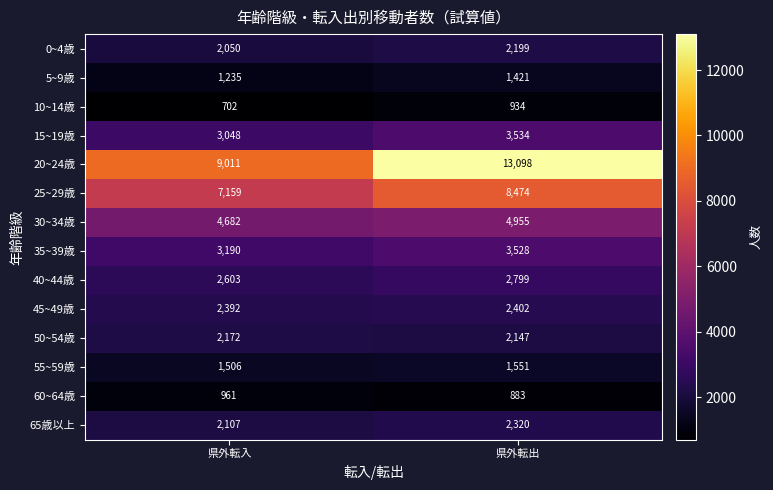

How many data points does each series have?

2